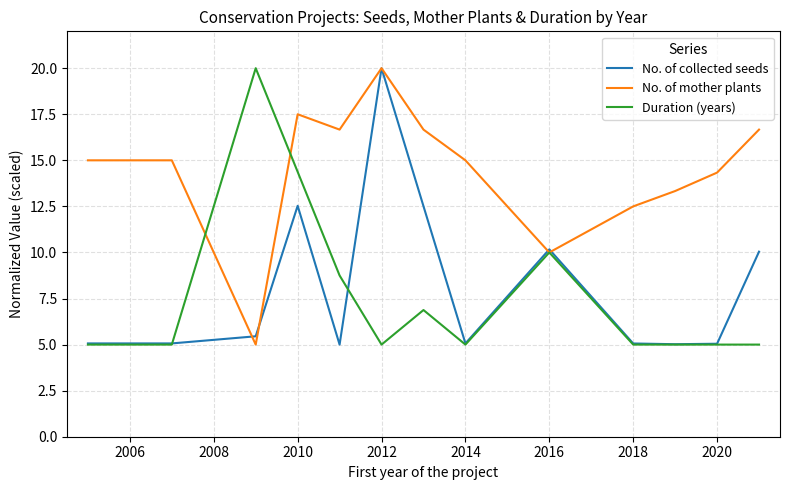

What is the highest value of the No. of mother plants series?

20.0